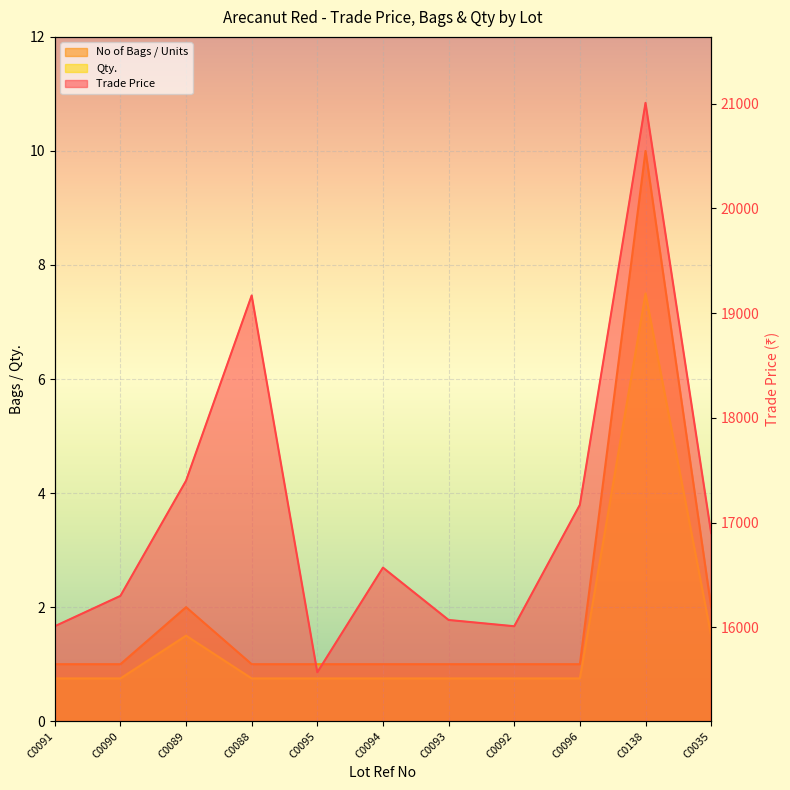

How many lines are shown in the chart?

3